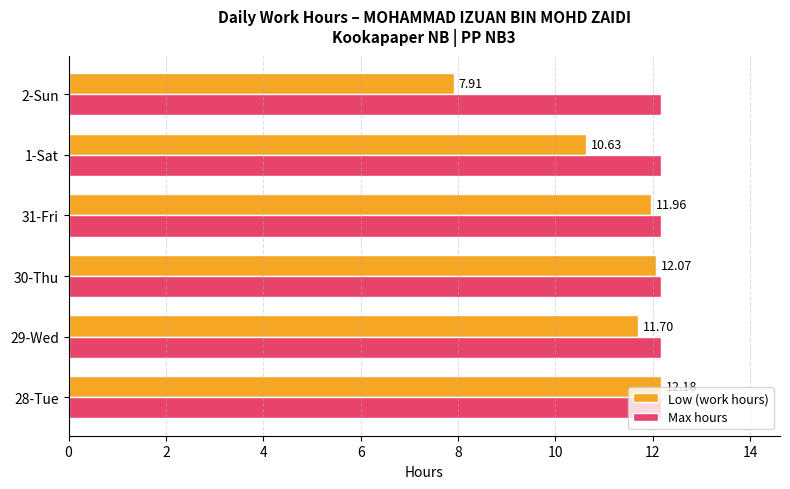

Between 31-Fri and 1-Sat, which series saw the biggest shift?

Low (work hours)